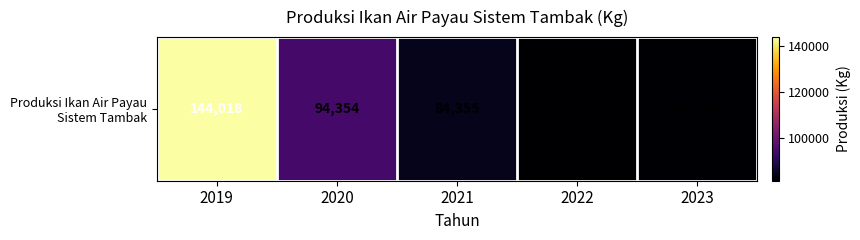

At which label is the value closest to 112621?

2020